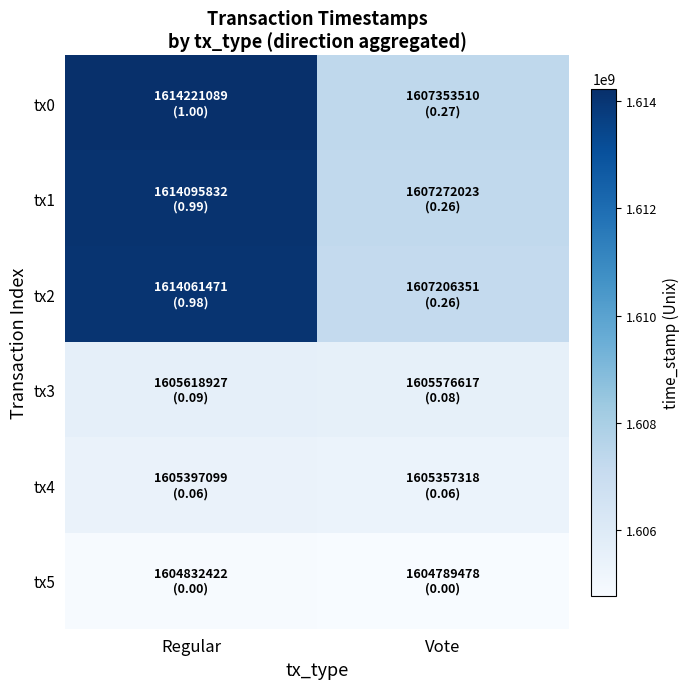

How many data points does each series have?

2